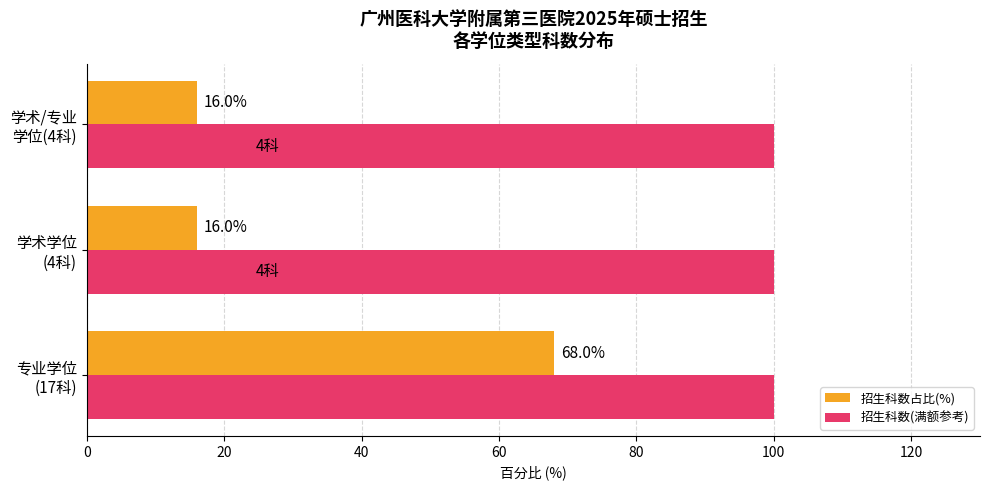

The value of 招生科数(满额参考) at 20 is 0.5. True or false?

False